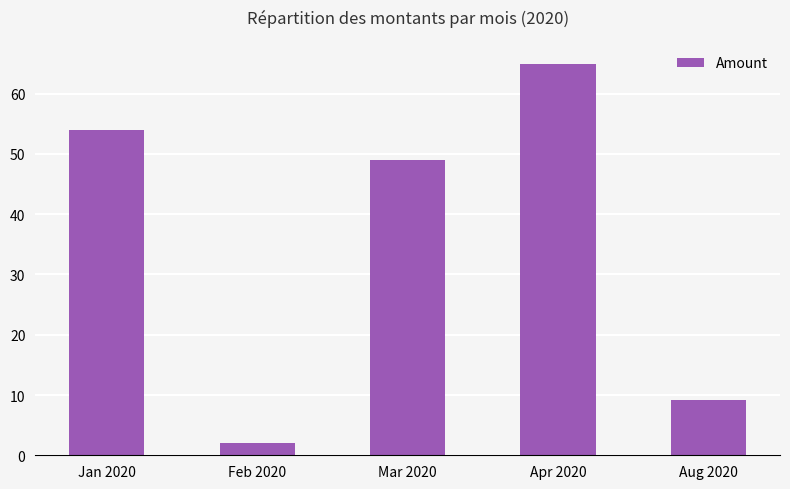

Approximately how many times larger is the value at Mar 2020 compared to Jan 2020?

0.9